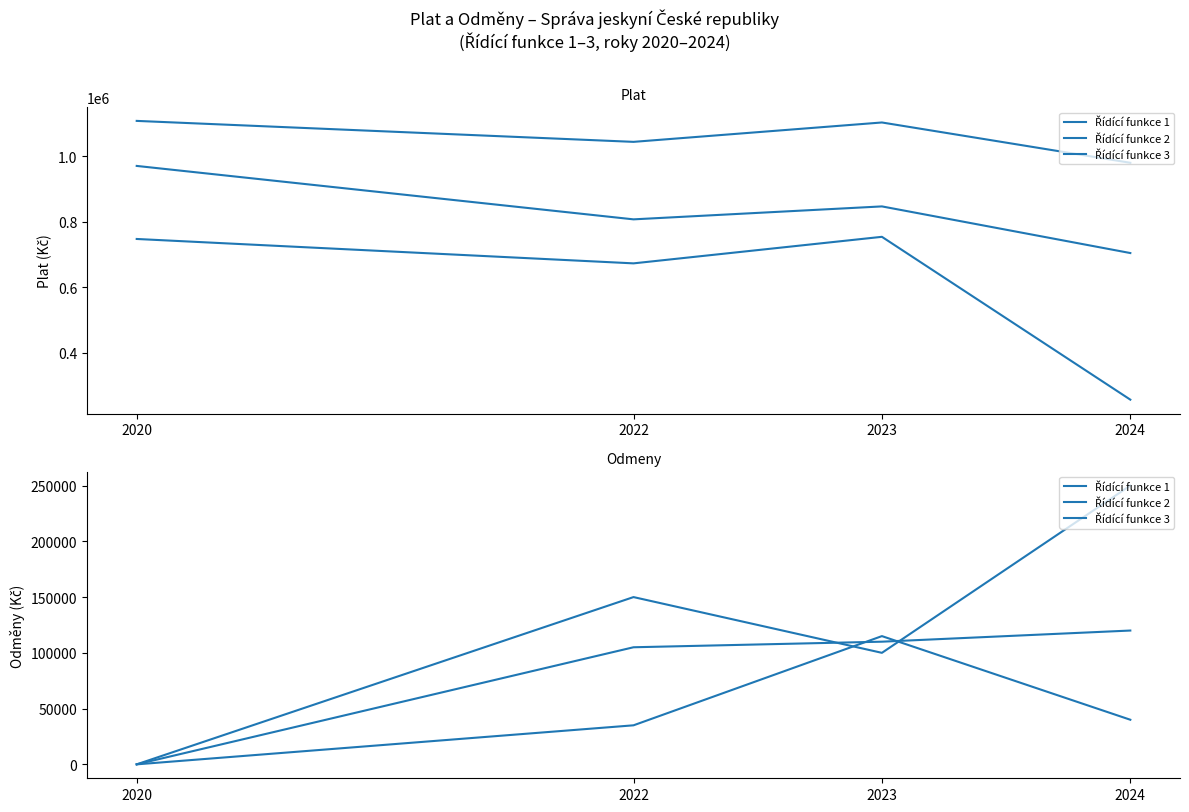

Which has a higher value, 2023 or 2020?

2023